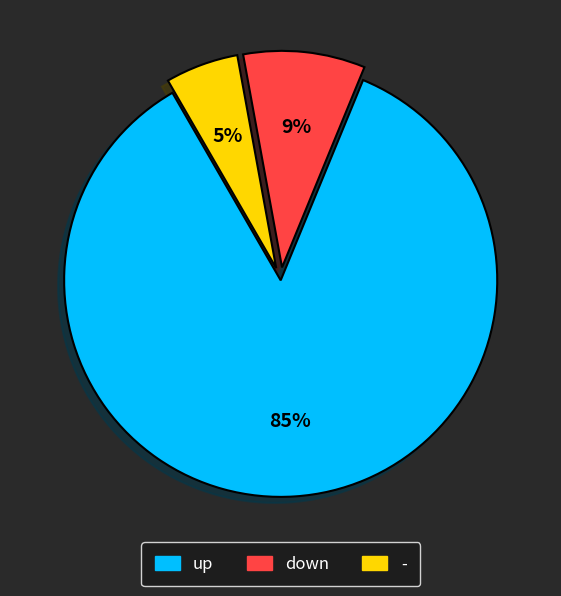

To the nearest percent, what portion does - represent?

5%